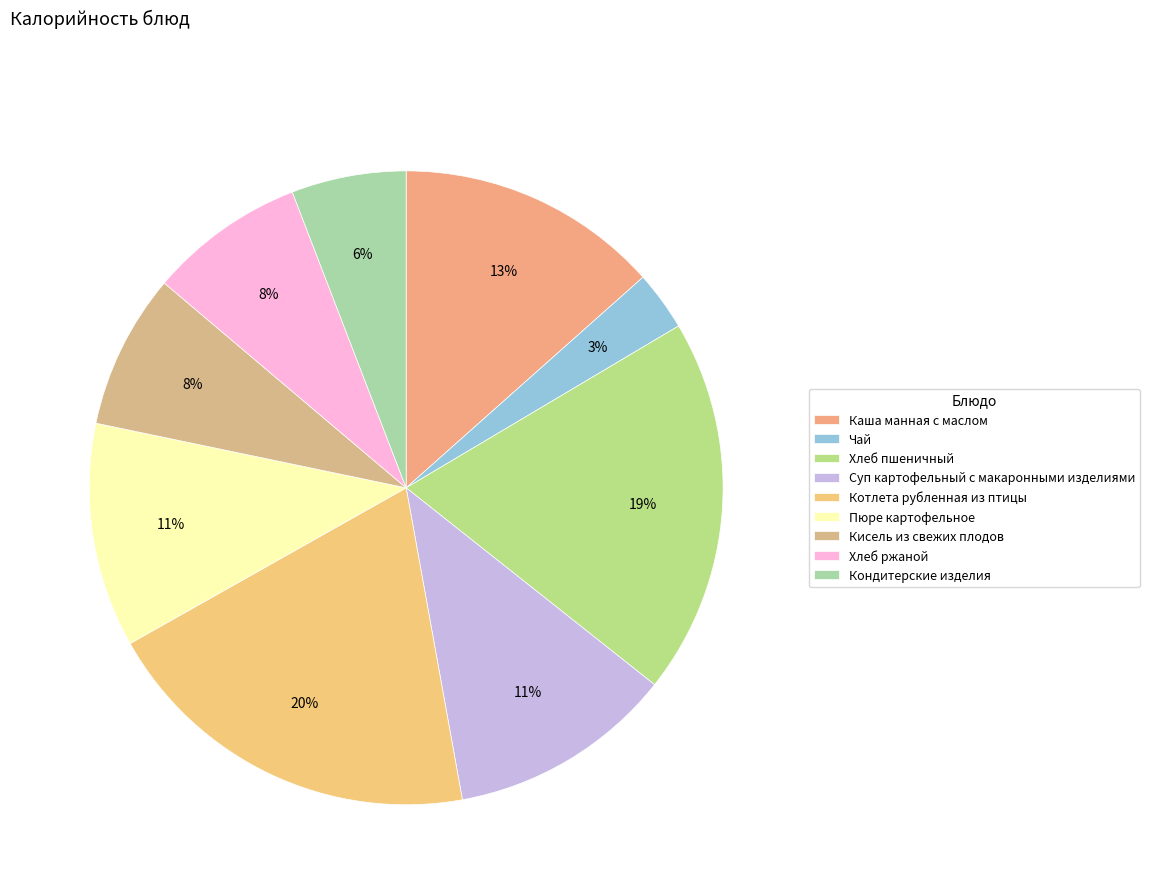

Which slice is the smallest?

Чай